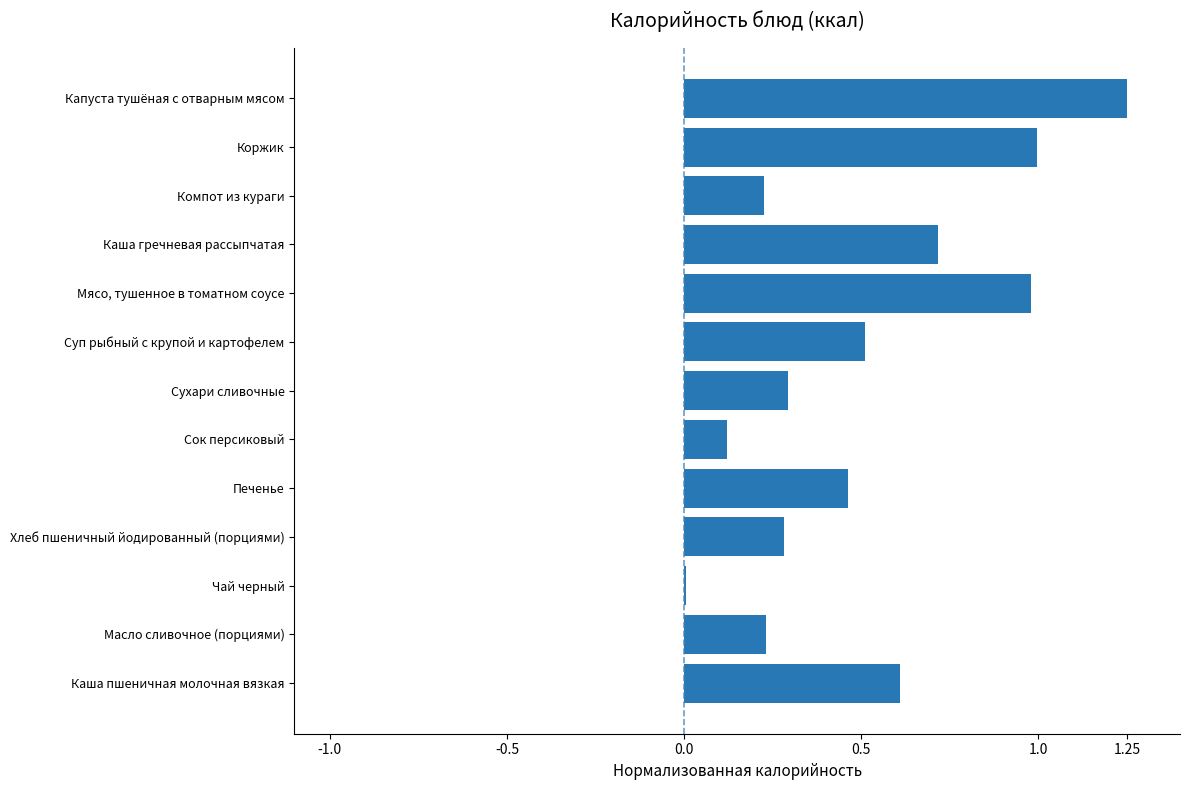

What is the change in value from Сок персиковый to Коржик?

+0.9